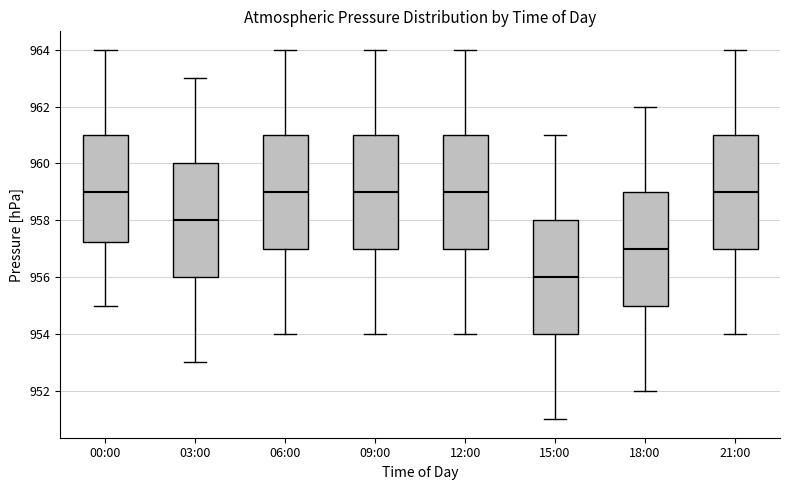

Reading left to right, transcribe this box plot: for each box, give where its median line is, the range the box spans, and where its two whiskers end, as read against the y-axis. The values are not printed on the chart, so give them approximately, as read against the axis.

00:00: median 959.0, box 957.2 to 961.0, whiskers 955.0 to 964.0
03:00: median 958.0, box 956.0 to 960.0, whiskers 953.0 to 963.0
06:00: median 959.0, box 957.0 to 961.0, whiskers 954.0 to 964.0
09:00: median 959.0, box 957.0 to 961.0, whiskers 954.0 to 964.0
12:00: median 959.0, box 957.0 to 961.0, whiskers 954.0 to 964.0
15:00: median 956.0, box 954.0 to 958.0, whiskers 951.0 to 961.0
18:00: median 957.0, box 955.0 to 959.0, whiskers 952.0 to 962.0
21:00: median 959.0, box 957.0 to 961.0, whiskers 954.0 to 964.0